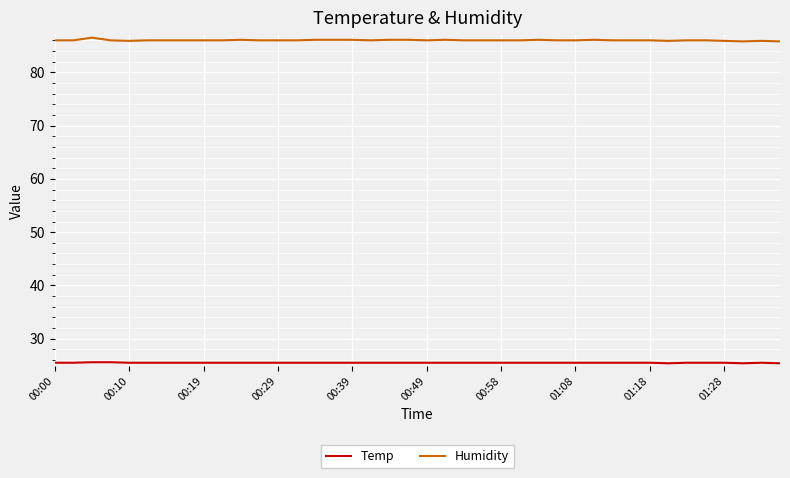

Does the chart have visible grid lines?

Yes